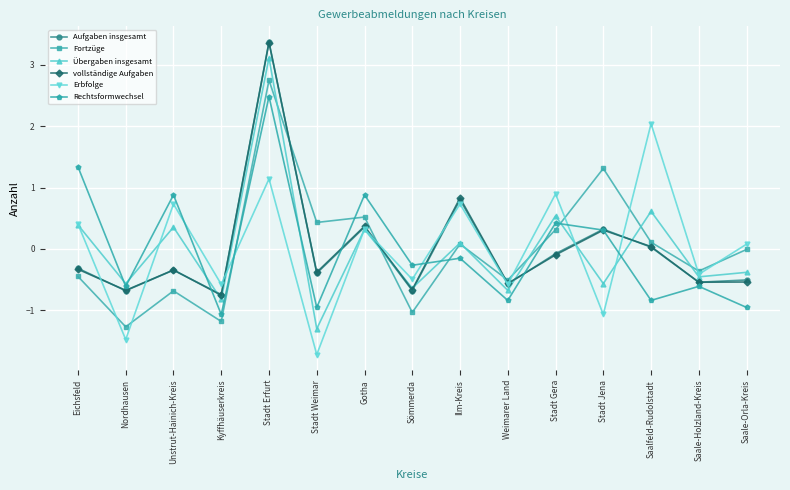

Between Nordhausen and Weimarer Land, which series saw the biggest shift?

Erbfolge